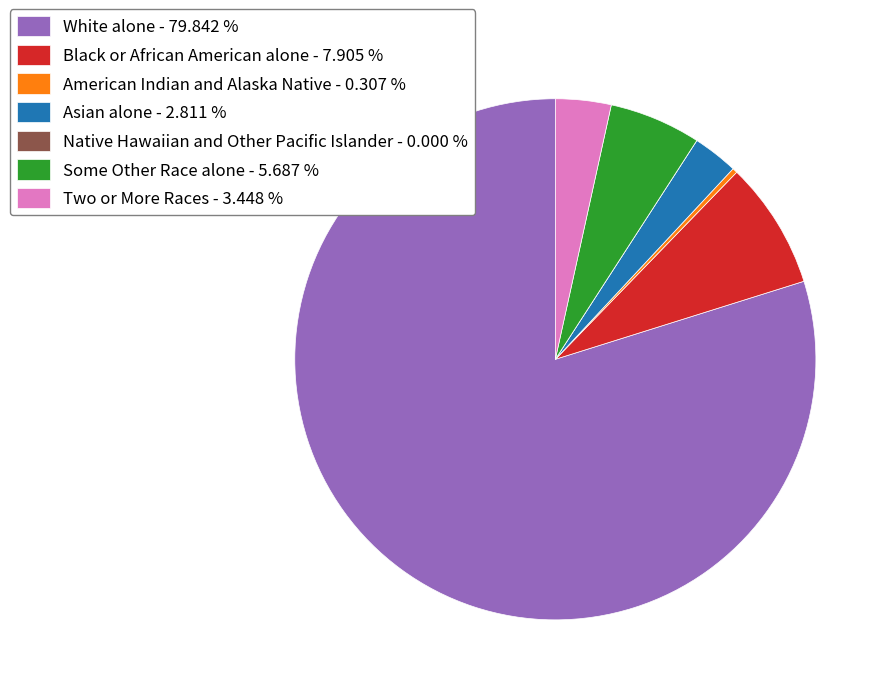

Approximately how many times larger is the value at White alone - 79.842 % compared to Some Other Race alone - 5.687 %?

14.0